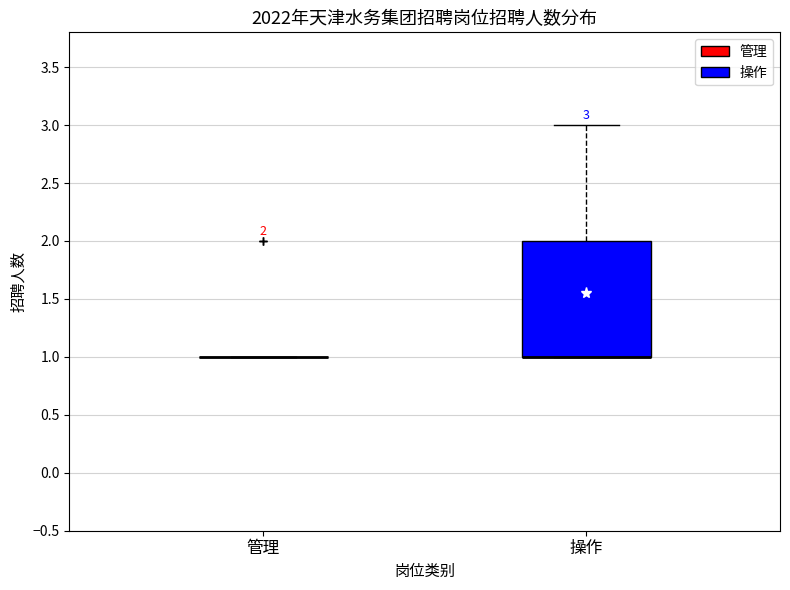

Which box is the tallest, from its lower edge to its upper edge?

操作